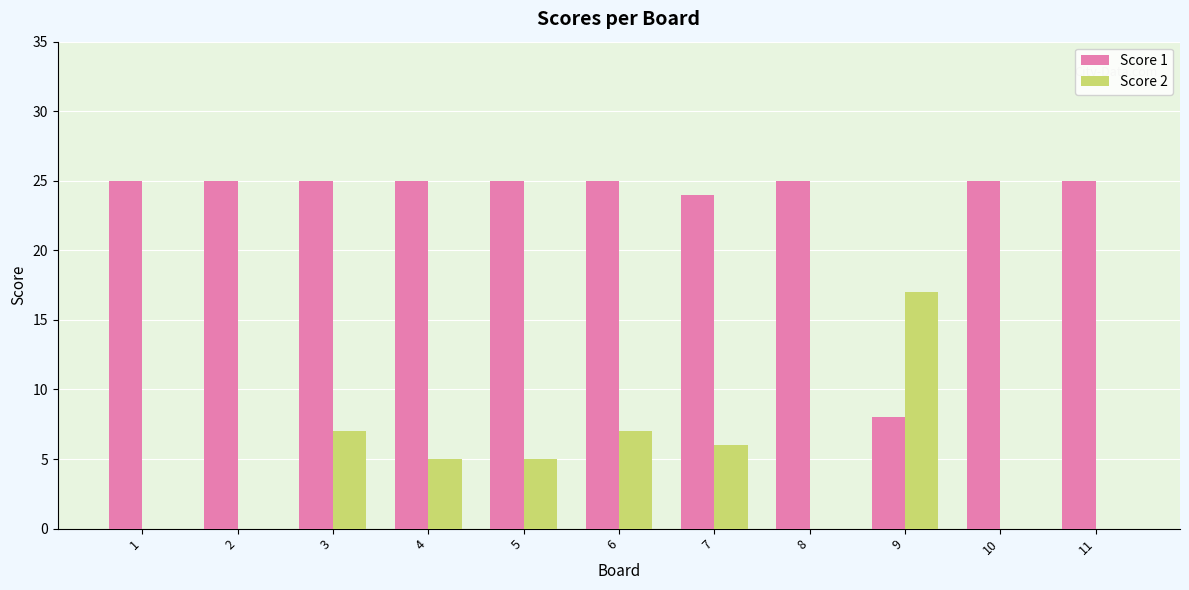

What is the total value across all series at 2?

25